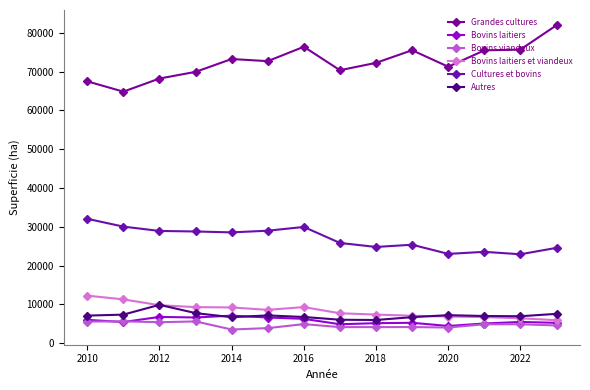

Reading left to right, what are all the values shown in this chart?

Grandes cultures: 67519	64864	68244	69963	73279	72729	76436	70387	72291	75547	71291	75510	75721	81995
Bovins laitiers: 6006	5443	6768	6618	7098	6614	6269	4872	5152	5249	4427	5067	5464	5244
Bovins viandeux: 5564	5629	5394	5603	3518	3875	4912	4132	4139	4149	4031	4869	4873	4558
Bovins laitiers et viandeux: 12247	11295	9777	9292	9203	8592	9298	7704	7371	7069	6863	6723	6411	5916
Cultures et bovins: 32070	30054	28938	28800	28567	29000	29968	25839	24810	25382	23022	23545	22925	24577
Autres: 7104	7355	9886	7748	6693	7153	6745	6036	5972	6701	7220	6998	6941	7557